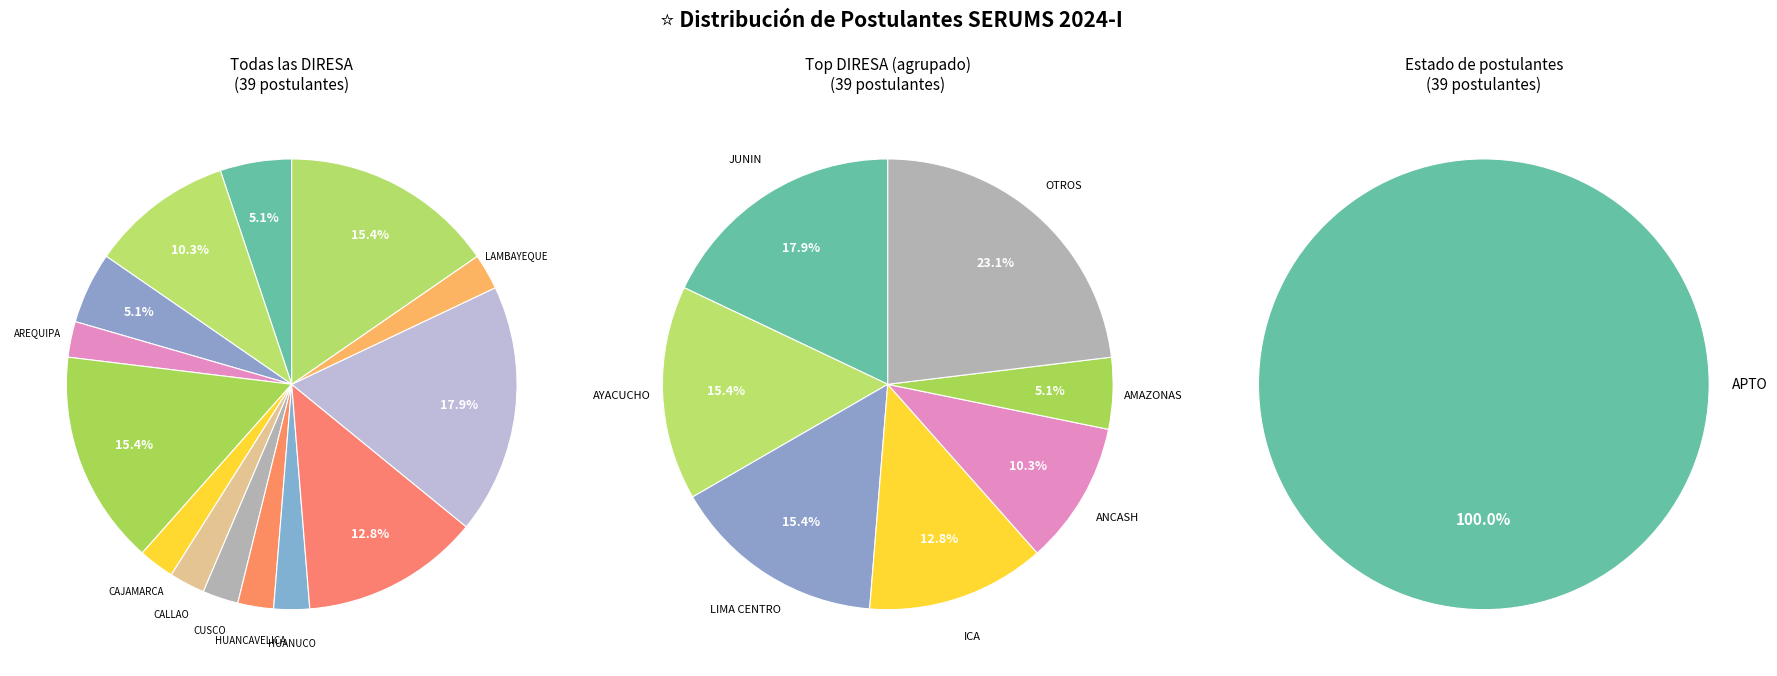

Which slice is the smallest?

AREQUIPA